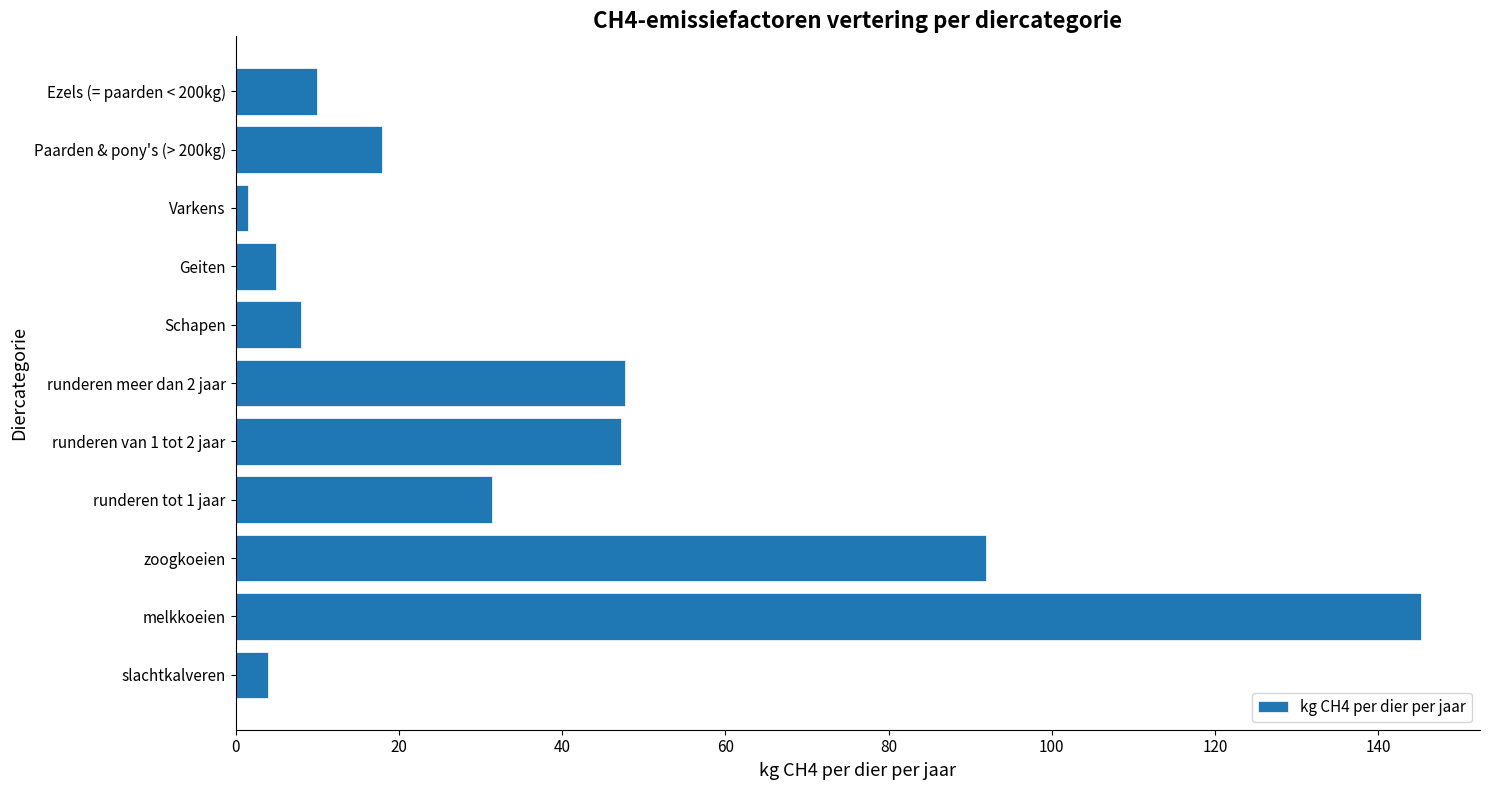

Read the value at slachtkalveren.

4.0